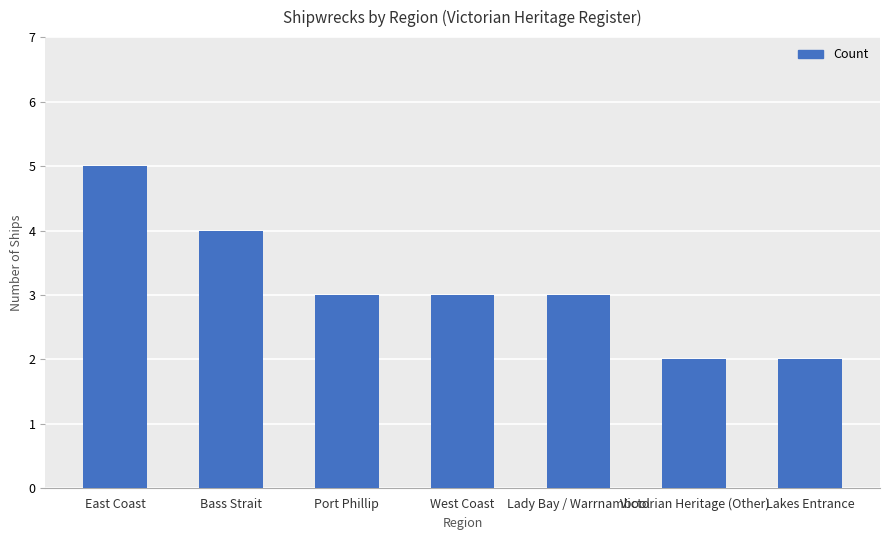

Reading left to right, what are all the values shown in this chart?

East Coast=5	Bass Strait=4	Port Phillip=3	West Coast=3	Lady Bay / Warrnambool=3	Victorian Heritage (Other)=2	Lakes Entrance=2